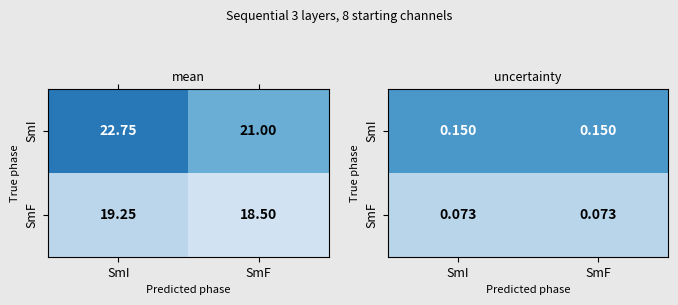

Read the SmI value at SmF.

0.1